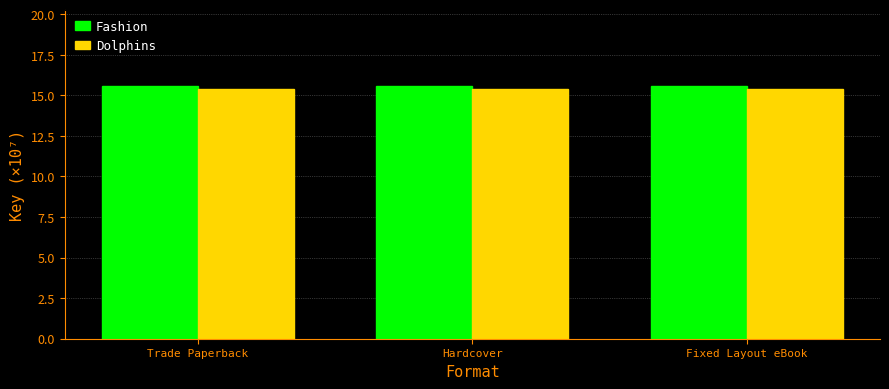

At how many categories does at least one series exceed 15?

3